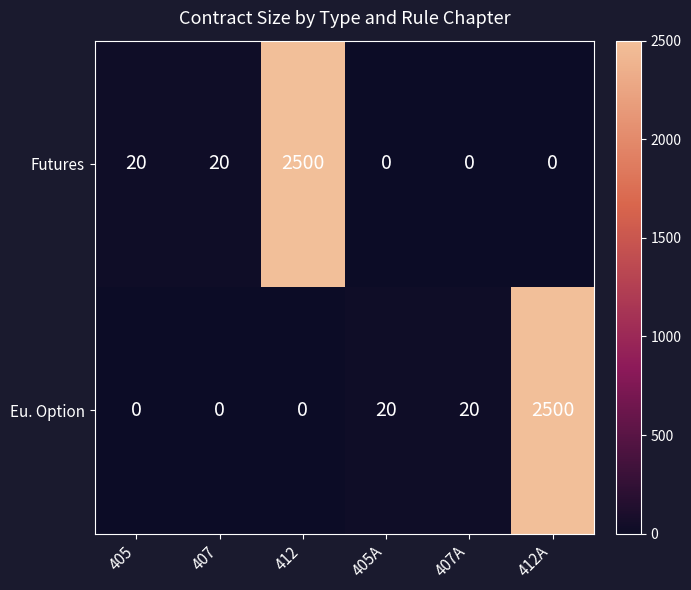

How many values in the Eu. Option series are below 20?

3